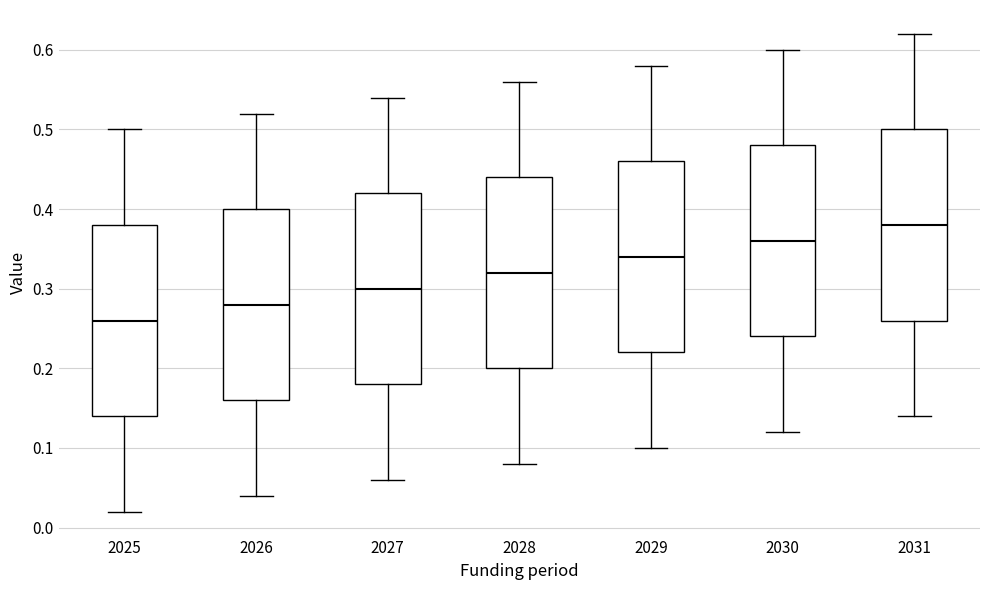

Where does the upper whisker of the box at x = 2031 end on the y-axis? The values are not printed on the chart, so give them approximately, as read against the axis.

0.62